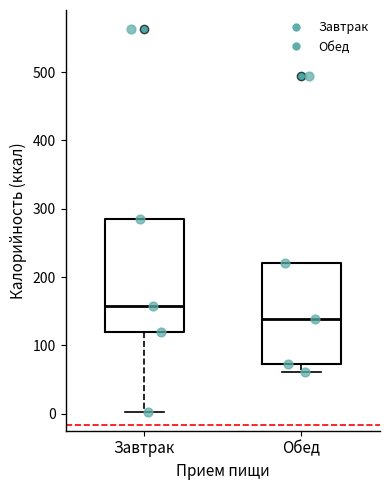

Which box's median line is the lowest?

Обед